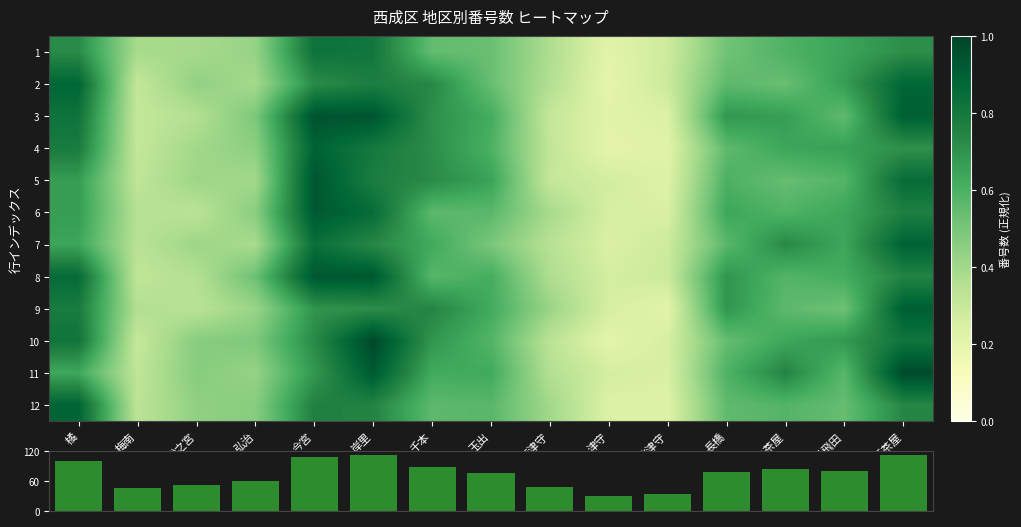

What is the maximum value shown in the chart?

113.0